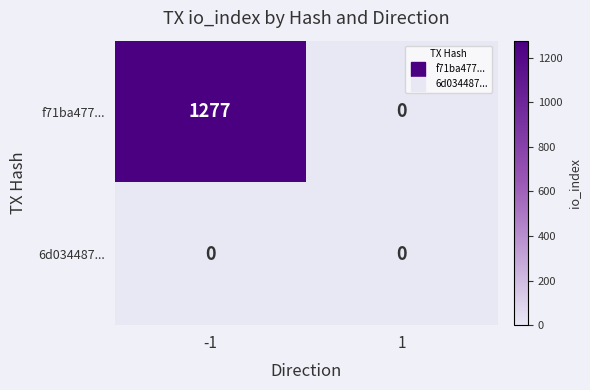

The value of f71ba477... at 1 is 0. True or false?

True